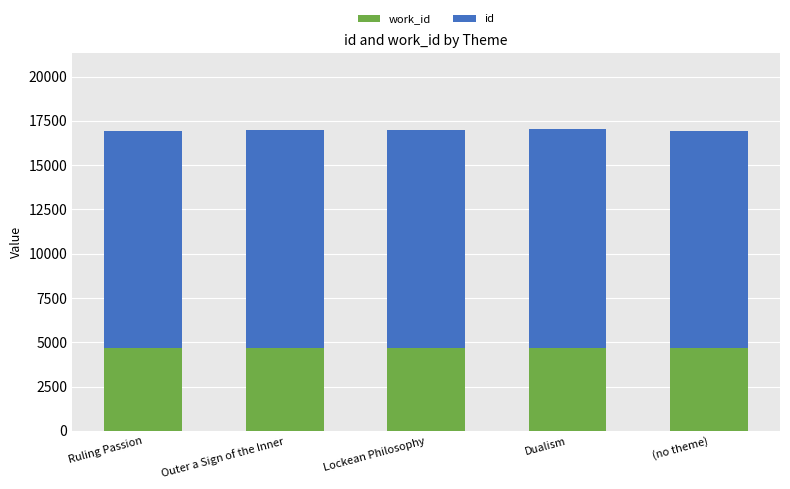

What is the total value across all series at Lockean Philosophy?

17005